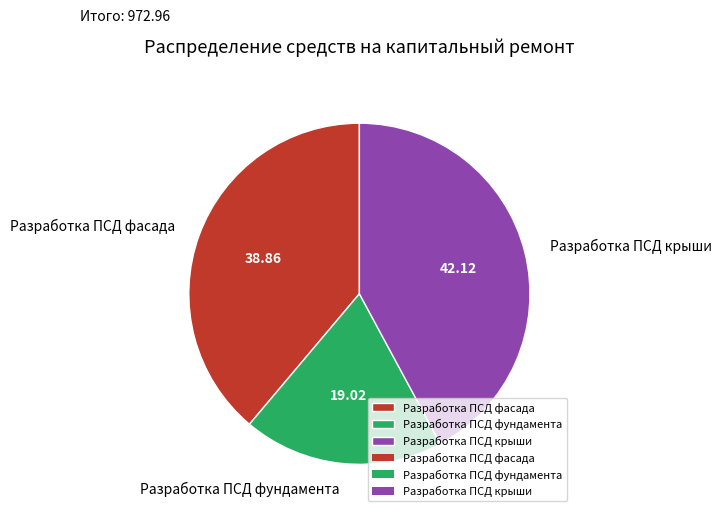

Count the number of slices in the pie.

3